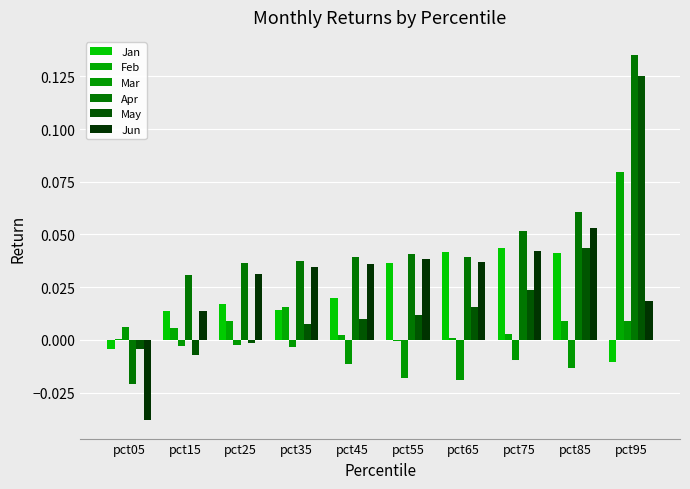

Reading right to left, transcribe all the data shown in this chart.

Jan: -0.0	0.0	0.0	0.0	0.0	0.0	0.0	0.0	0.0	-0.0
Feb: 0.1	0.0	0.0	0.0	-0.0	0.0	0.0	0.0	0.0	0.0
Mar: 0.0	-0.0	-0.0	-0.0	-0.0	-0.0	-0.0	-0.0	-0.0	0.0
Apr: 0.1	0.1	0.1	0.0	0.0	0.0	0.0	0.0	0.0	-0.0
May: 0.1	0.0	0.0	0.0	0.0	0.0	0.0	-0.0	-0.0	-0.0
Jun: 0.0	0.1	0.0	0.0	0.0	0.0	0.0	0.0	0.0	-0.0